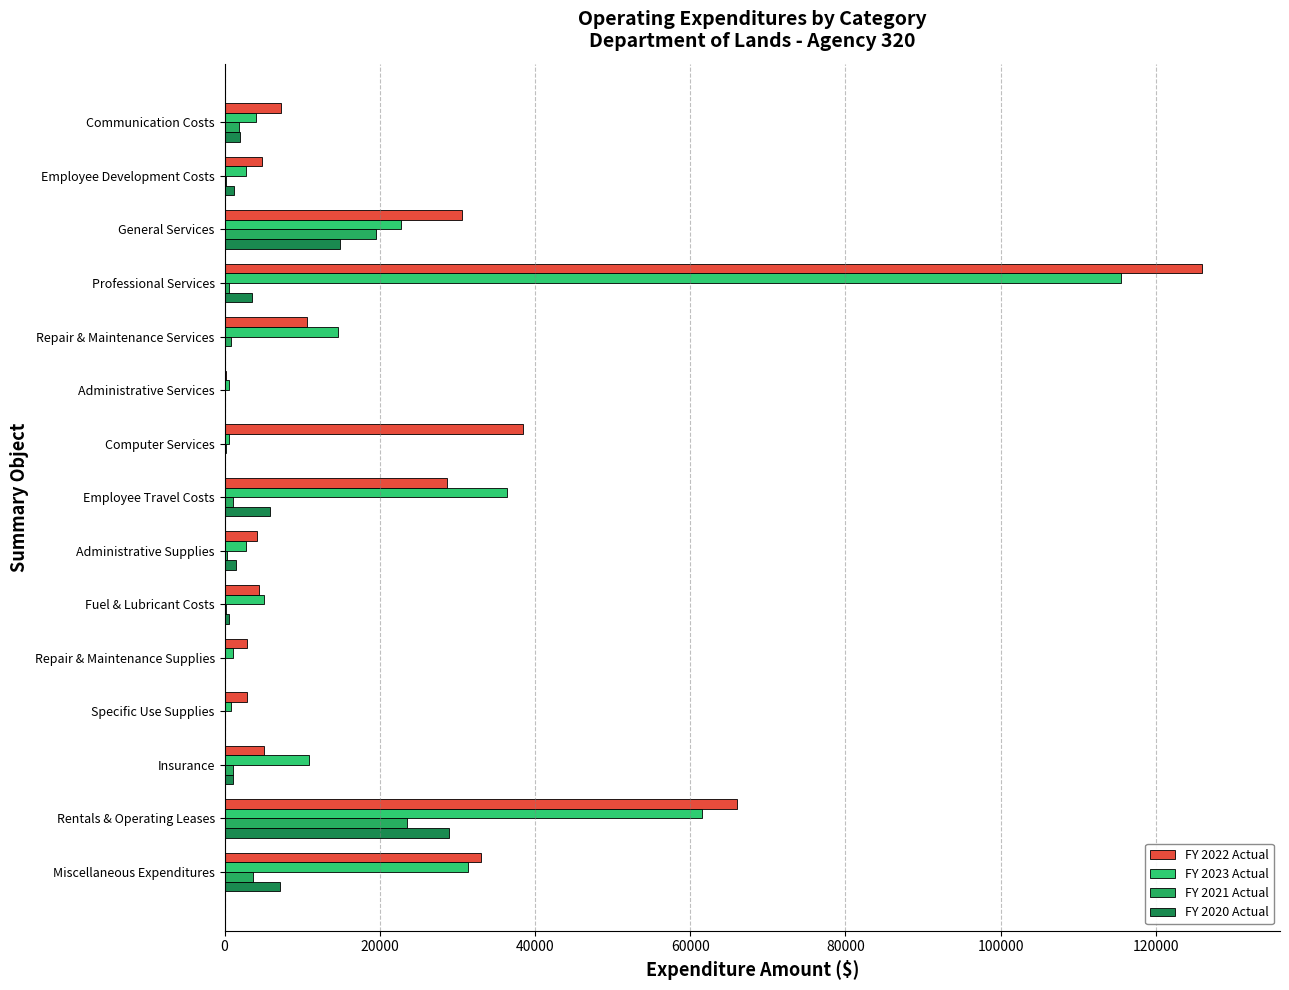

Reading left to right, what are all the values shown in this chart?

FY 2022 Actual: 7280.8	4844.8	30601.2	125907.1	10653.3	152.1	38477.4	28690.5	4201.2	4490.1	2890.6	2909.0	5132.6	66038.9	32992.8
FY 2023 Actual: 4056.0	2726.4	22751.2	115553.9	14667.1	638.8	570.1	36350.8	2719.2	5077.5	1087.8	845.8	10883.0	61554.8	31357.7
FY 2021 Actual: 1833.3	135.0	19545.5	547.8	784.9	0.0	215.0	1102.3	366.7	185.5	14.0	7.7	1066.4	23461.0	3647.7
FY 2020 Actual: 1949.0	1244.6	14918.2	3548.9	0.0	0.0	0.0	5864.0	1491.8	591.5	87.1	63.5	1033.6	28968.8	7203.5